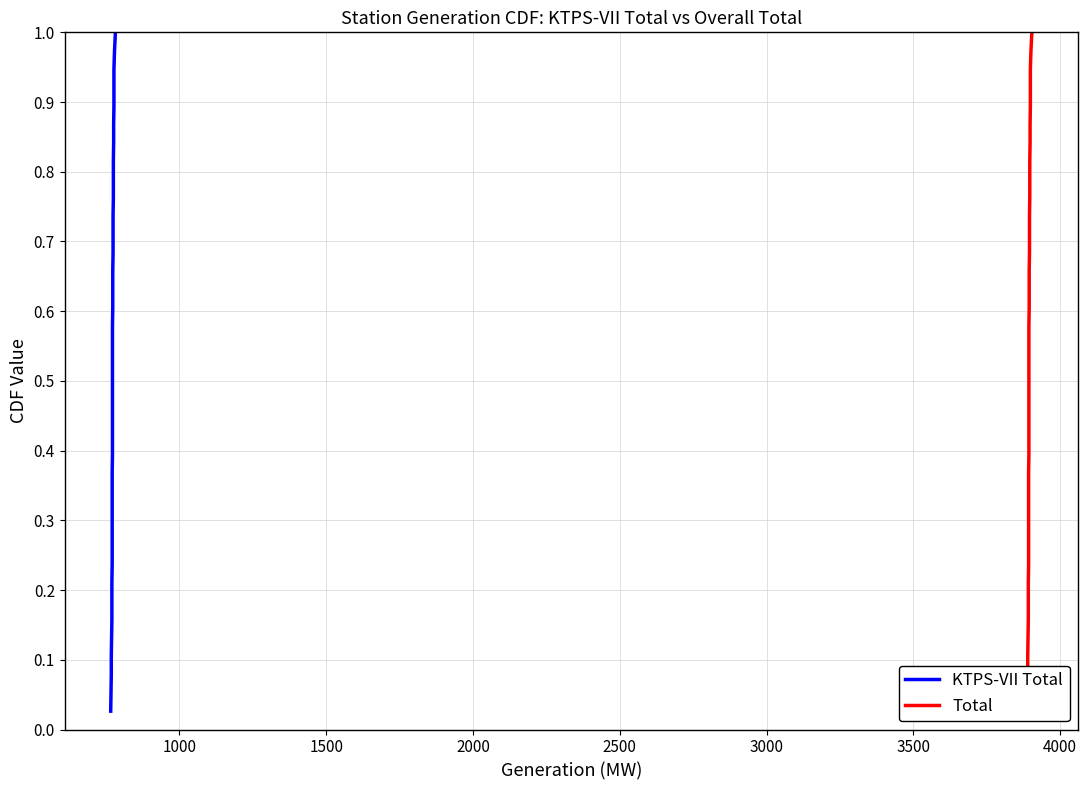

Is it true that KTPS-VII Total equals 0.3 at 18?

False